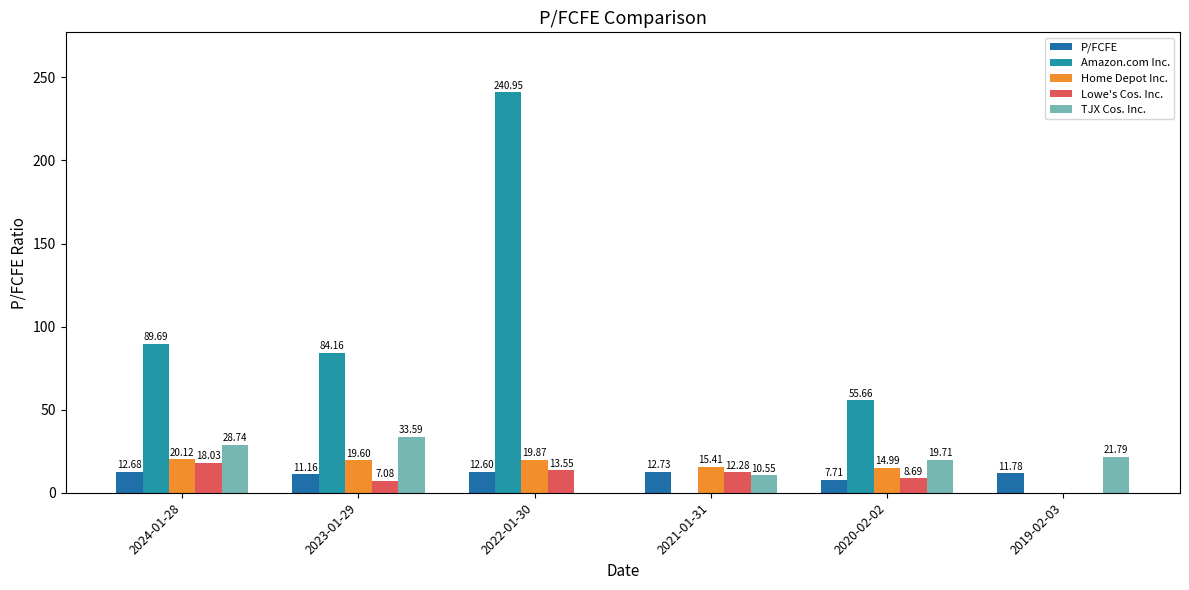

What is the total value across all series at 2022-01-30?

287.0